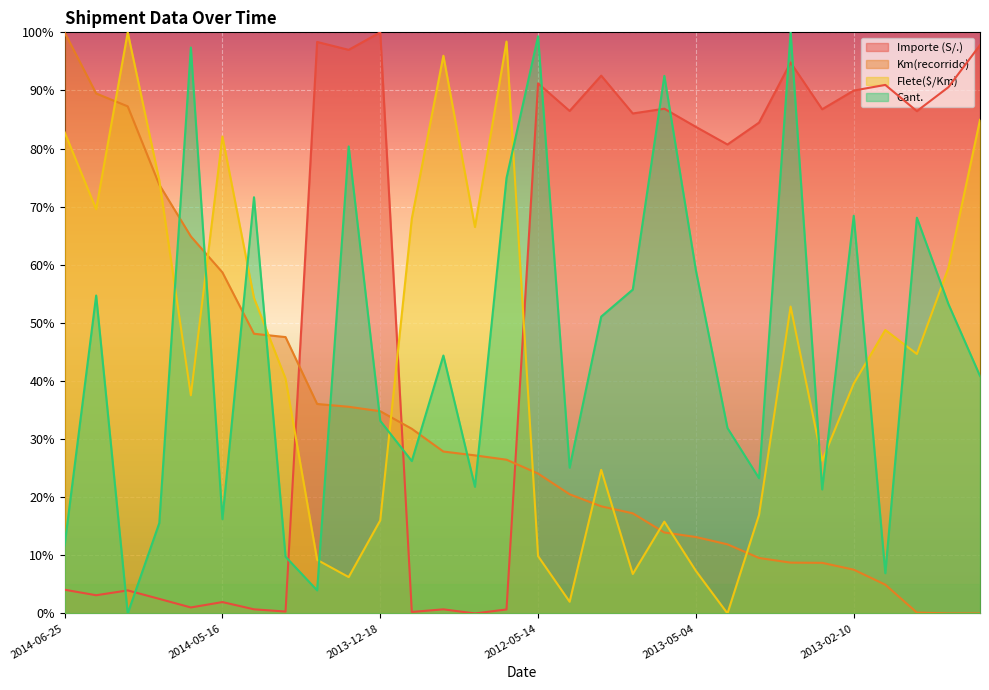

True or false: Cant. has a value of 17.2 at 2013-12-29.

False